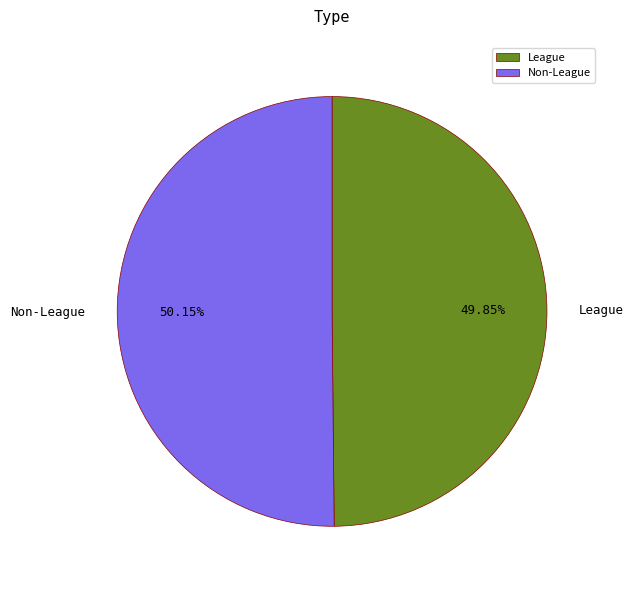

Approximately how many times larger is the value at Non-League compared to League?

1.0